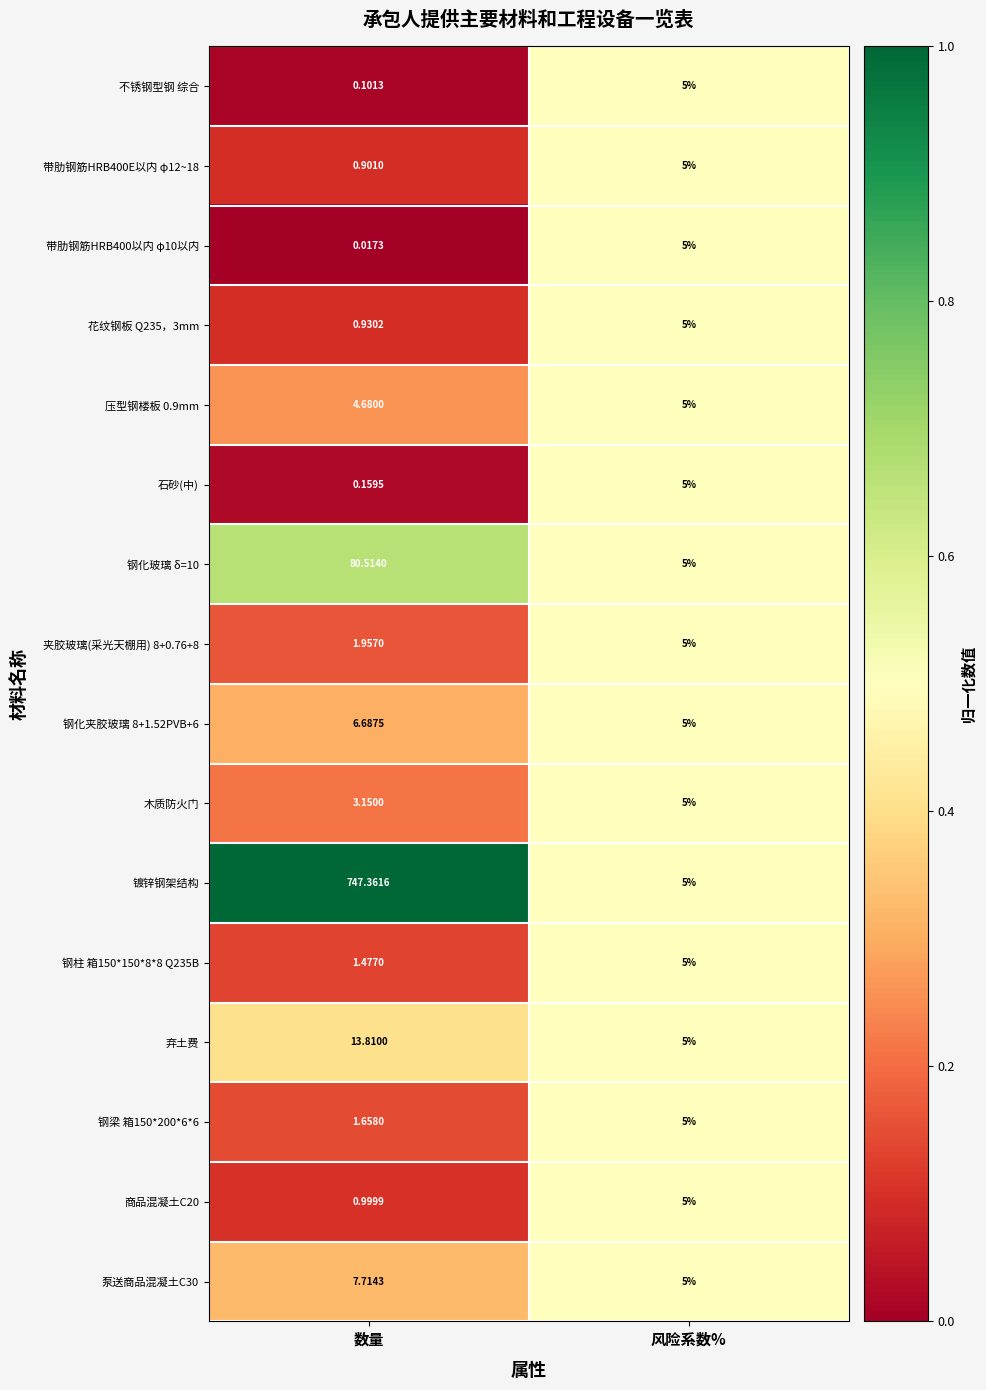

Which category has the lowest value in the 镀锌钢架结构 series?

风险系数%